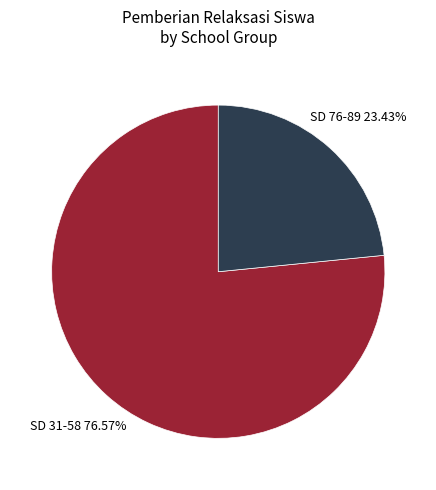

Is there any slice that represents more than half of the pie?

Yes